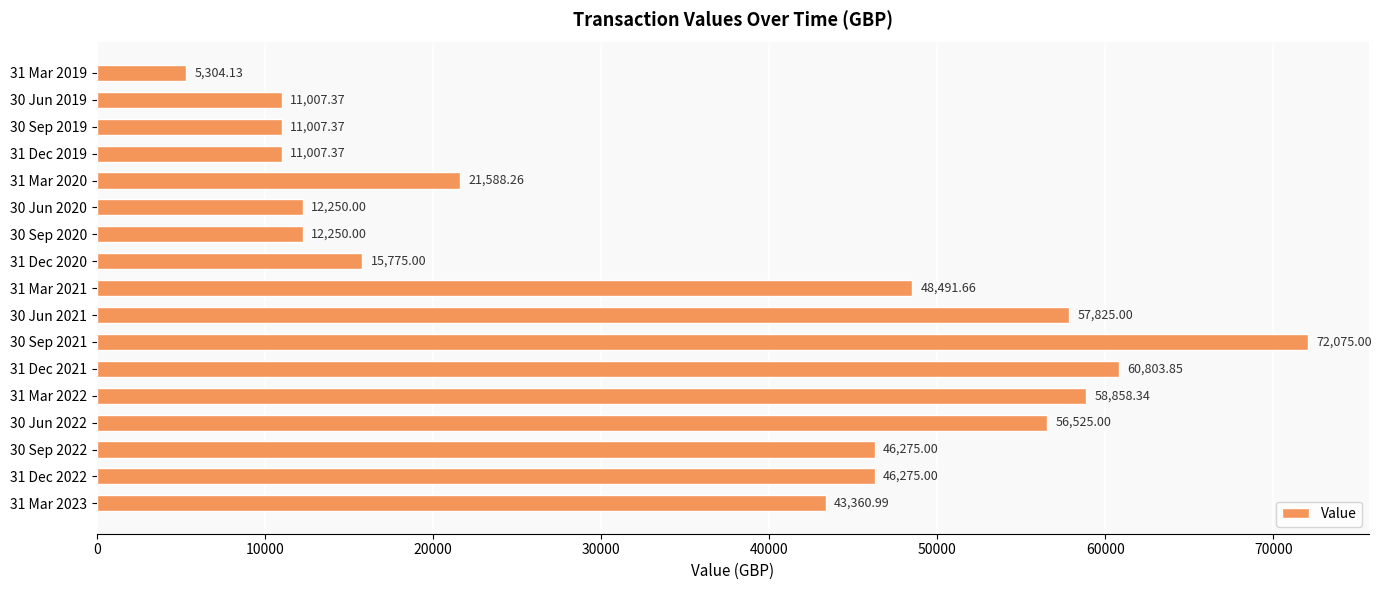

What is the difference between the maximum and minimum values?

66770.9